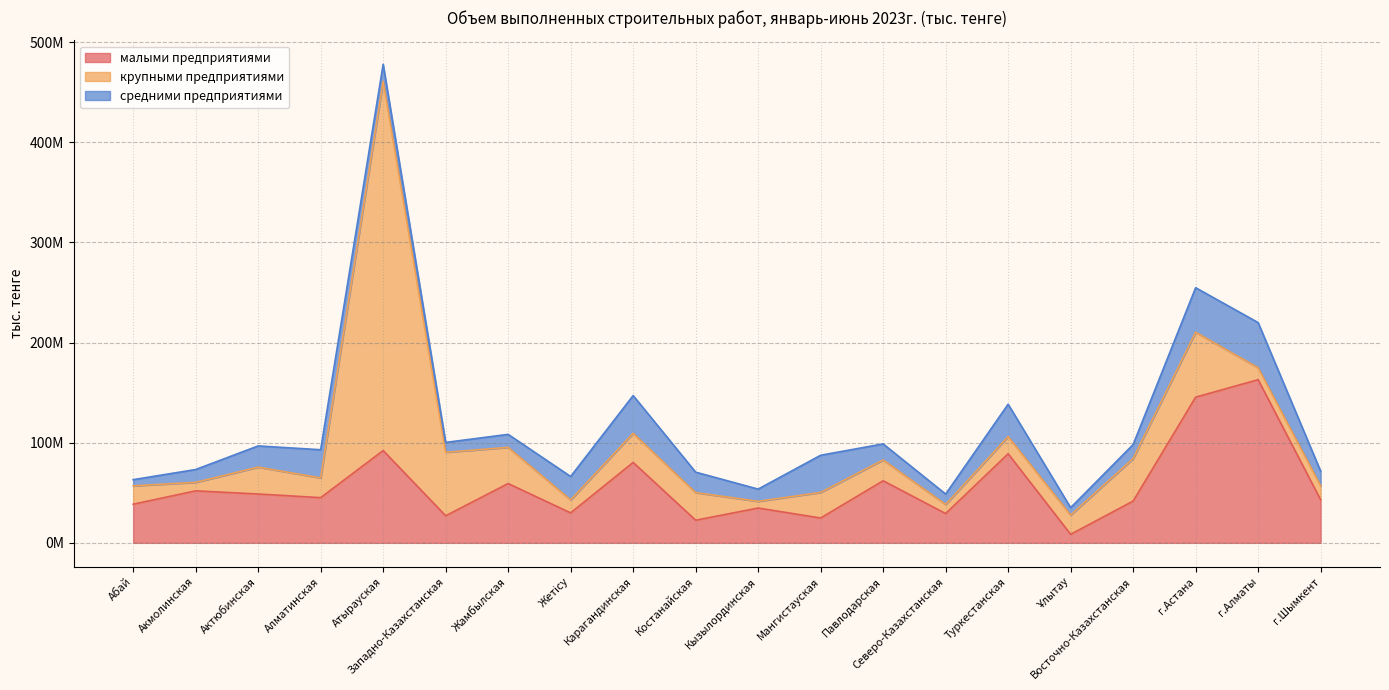

Reading right to left, list all the values displayed in this chart.

малыми предприятиями: 43011832	162925590	145467031	41696798	8512344	88937725	29248552	61993735	24813396	34751229	22599856	80283312	29929636	59205749	27039399	92154171	45117377	48762771	51924280	38568580
крупными предприятиями: 14028093	11921447	64835433	42467948	19222764	17138284	9089154	20745067	25531635	6711332	27574436	29102816	12956556	36122028	63401885	368761973	19731129	26844045	8467202	18390461
средними предприятиями: 14559599	45088408	44479776	13998669	7400160	32362543	10368566	16071633	37116458	12197334	20420930	37695756	23375889	13002873	9843685	16936831	28131301	21174065	12832807	6121489